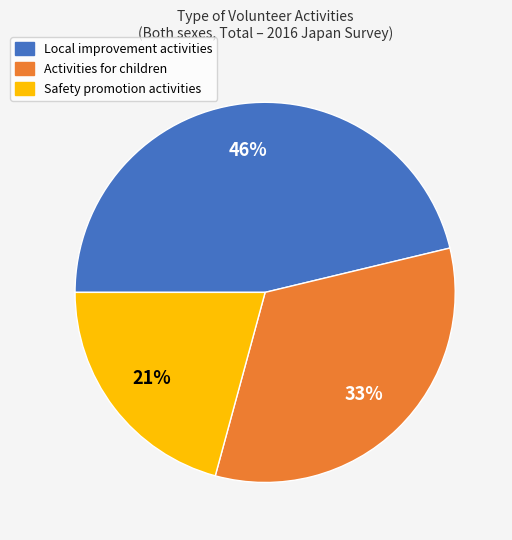

Is there a majority slice in this chart?

No